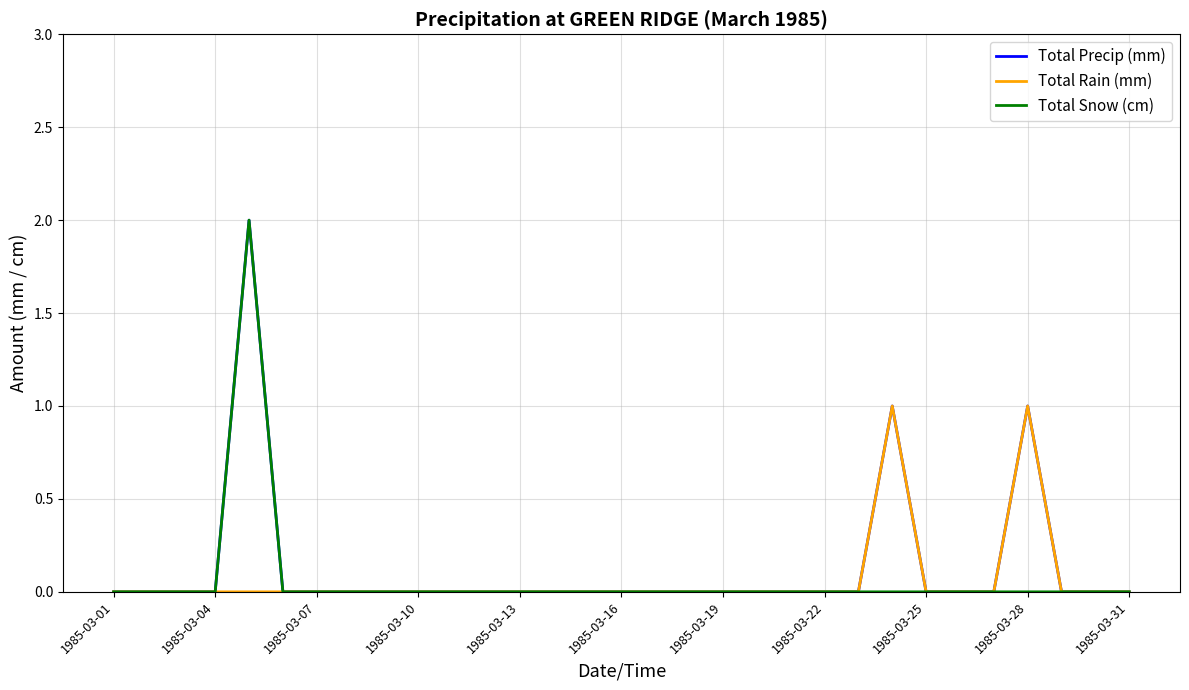

How many Total Snow (cm) values are between 0 and 1?

30